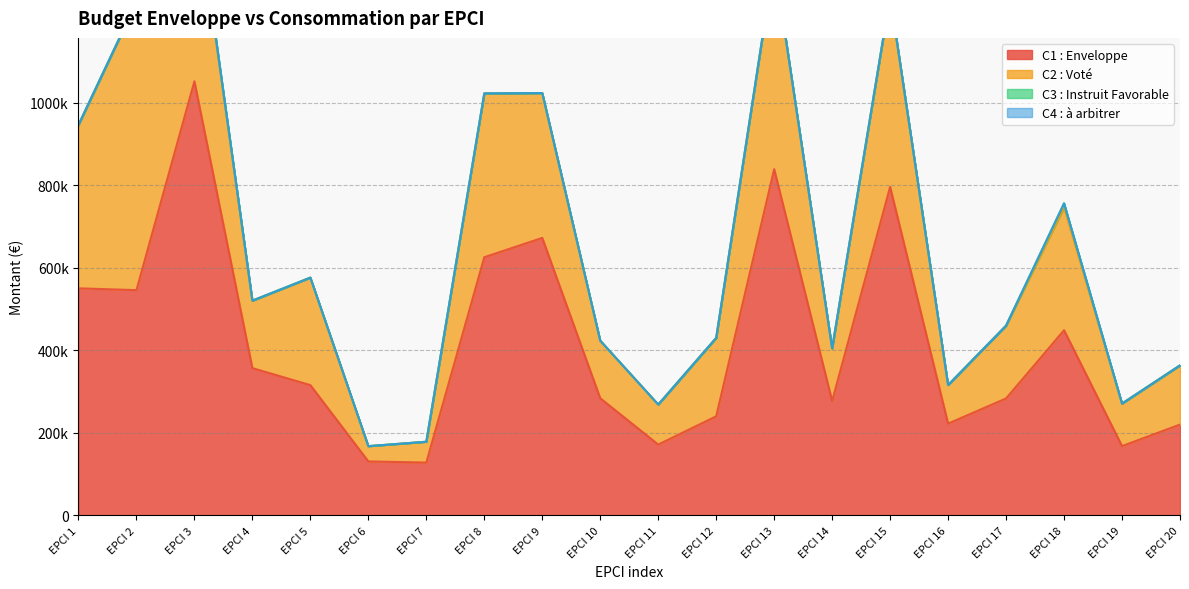

True or false: C2 : Voté and C3 : Instruit Favorable cross at least once.

False